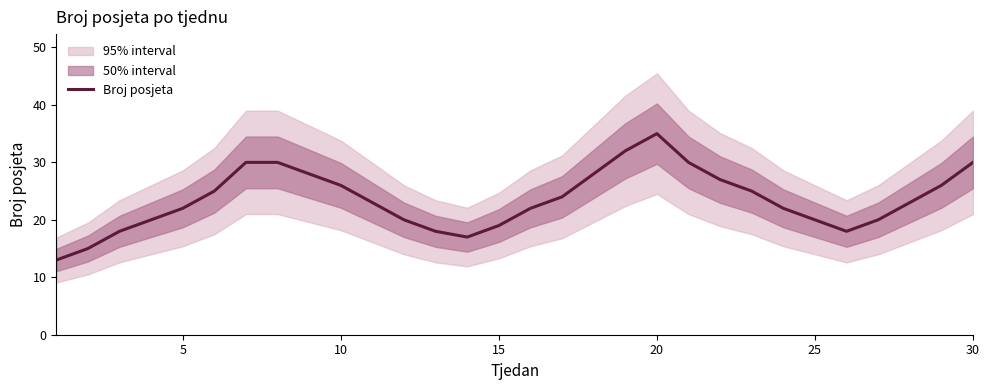

What is the difference between the maximum and minimum values?

22